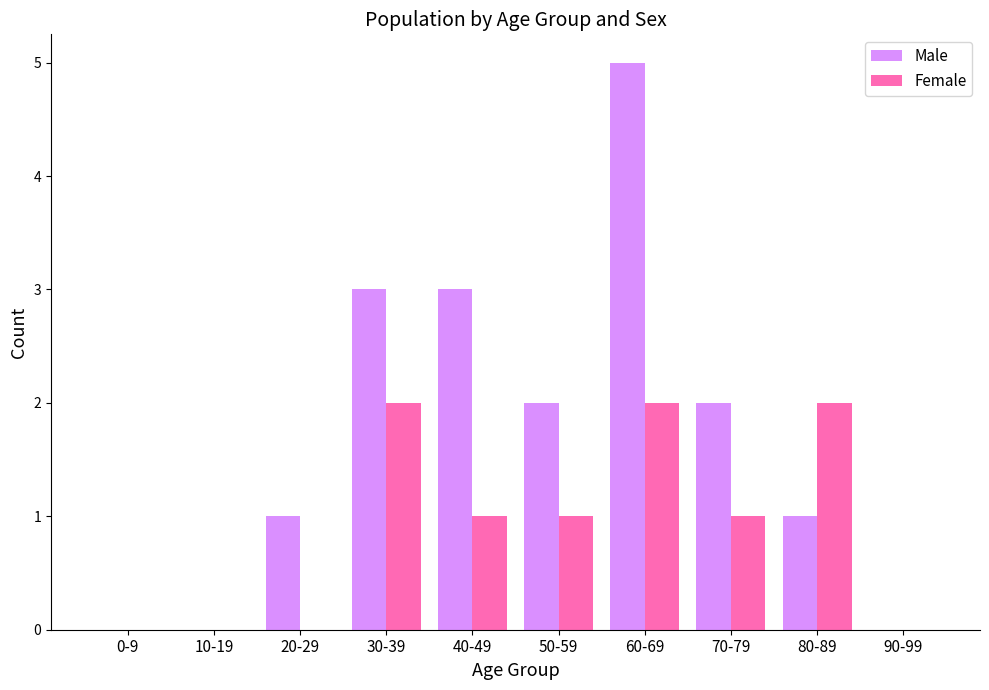

Is the value of Female at 40-49 greater than the value of Male at 70-79?

No